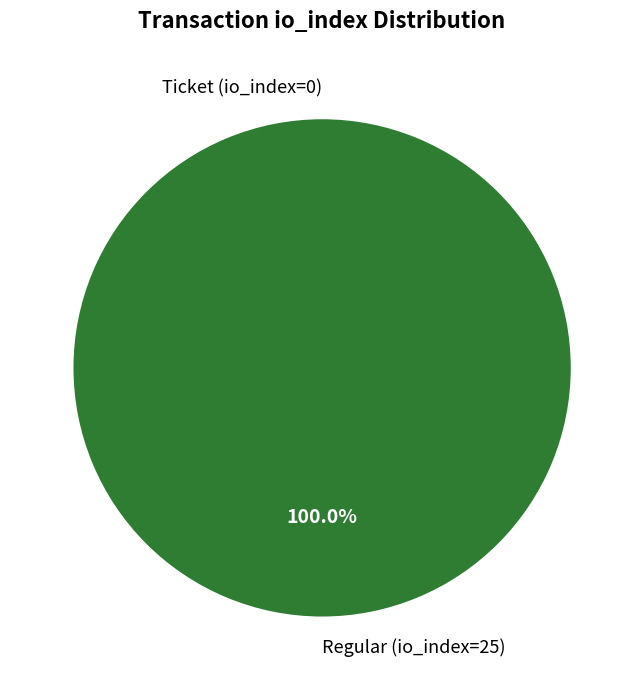

What is the total percentage of Regular (io_index=25) and Ticket (io_index=0)?

100.0%